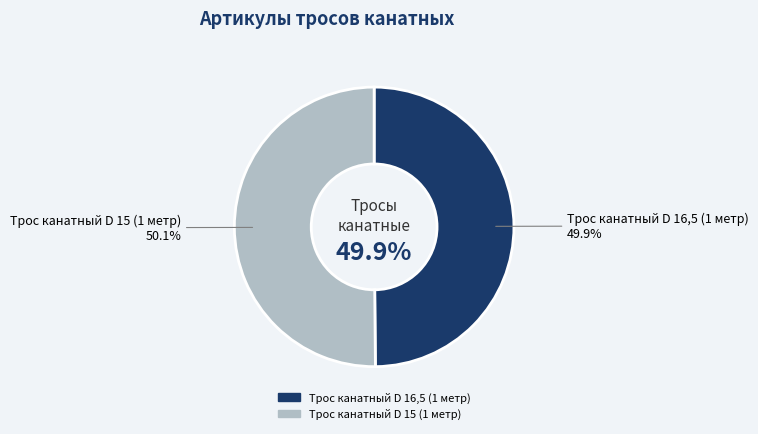

What is the largest slice in the pie chart?

Трос канатный D 15 (1 метр)